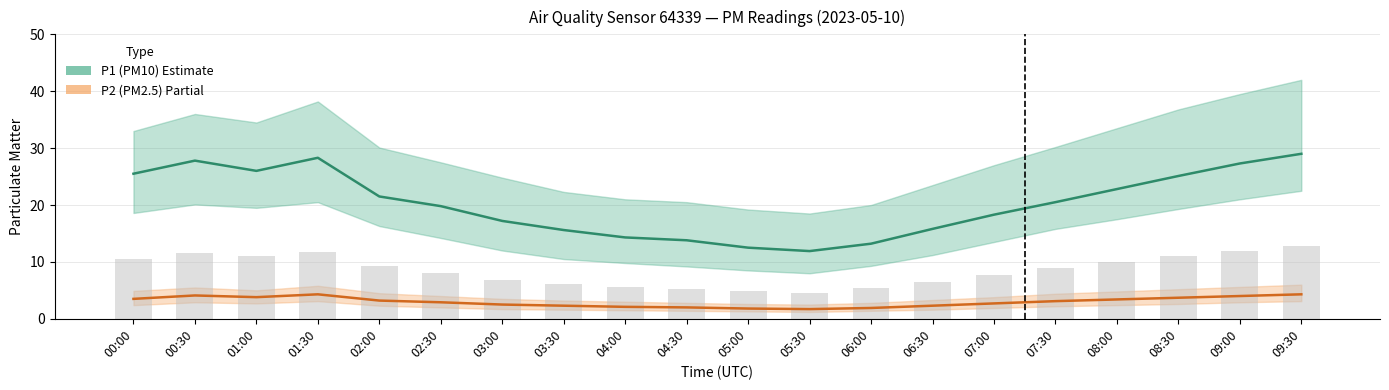

At which label does P2 (PM2.5) reach its minimum?

05:30